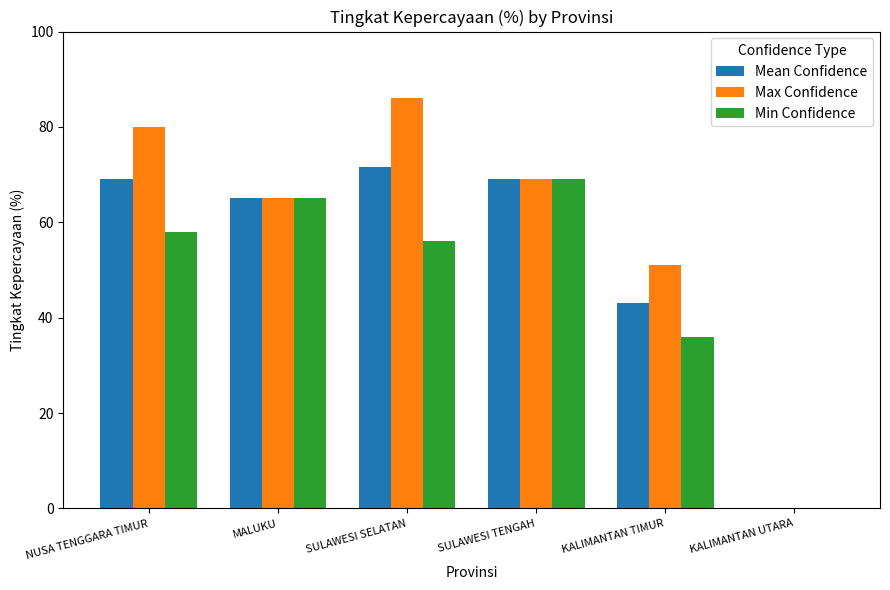

What is the total value across all series at NUSA TENGGARA TIMUR?

207.0